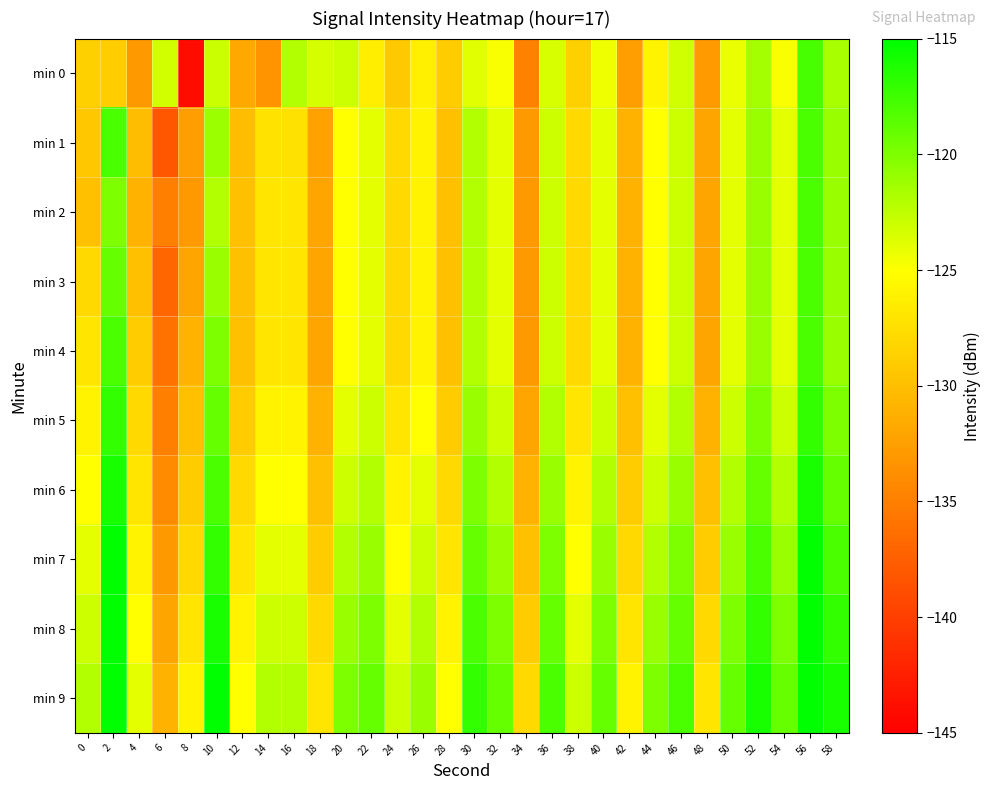

Rank the series at 50 from lowest to highest value.

min 0, min 1, min 2, min 3, min 4, min 5, min 6, min 7, min 8, min 9